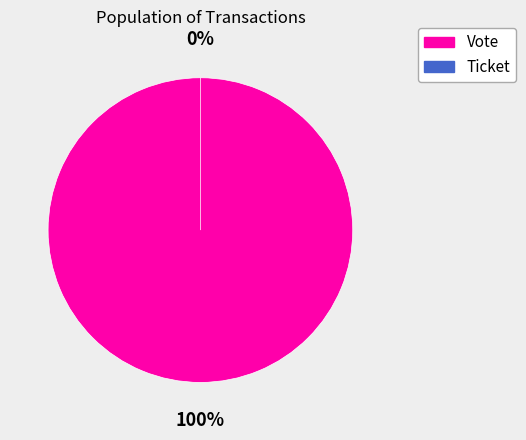

True or false: Vote (io_index=1) accounts for 99% of the total.

False